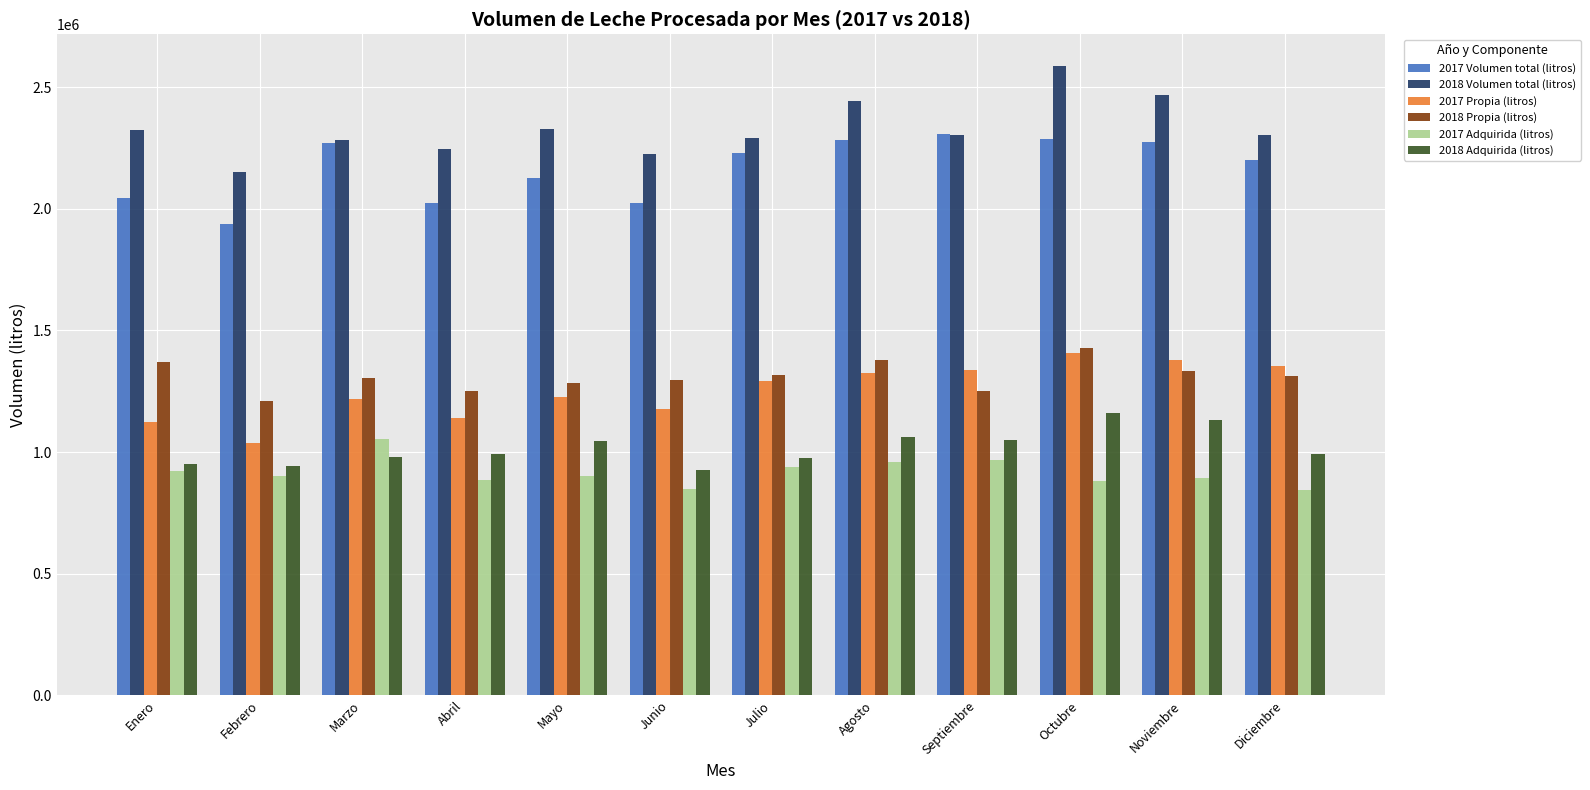

What is the difference between the maximum and second lowest values in the 2017 Propia (litros) series?

286503